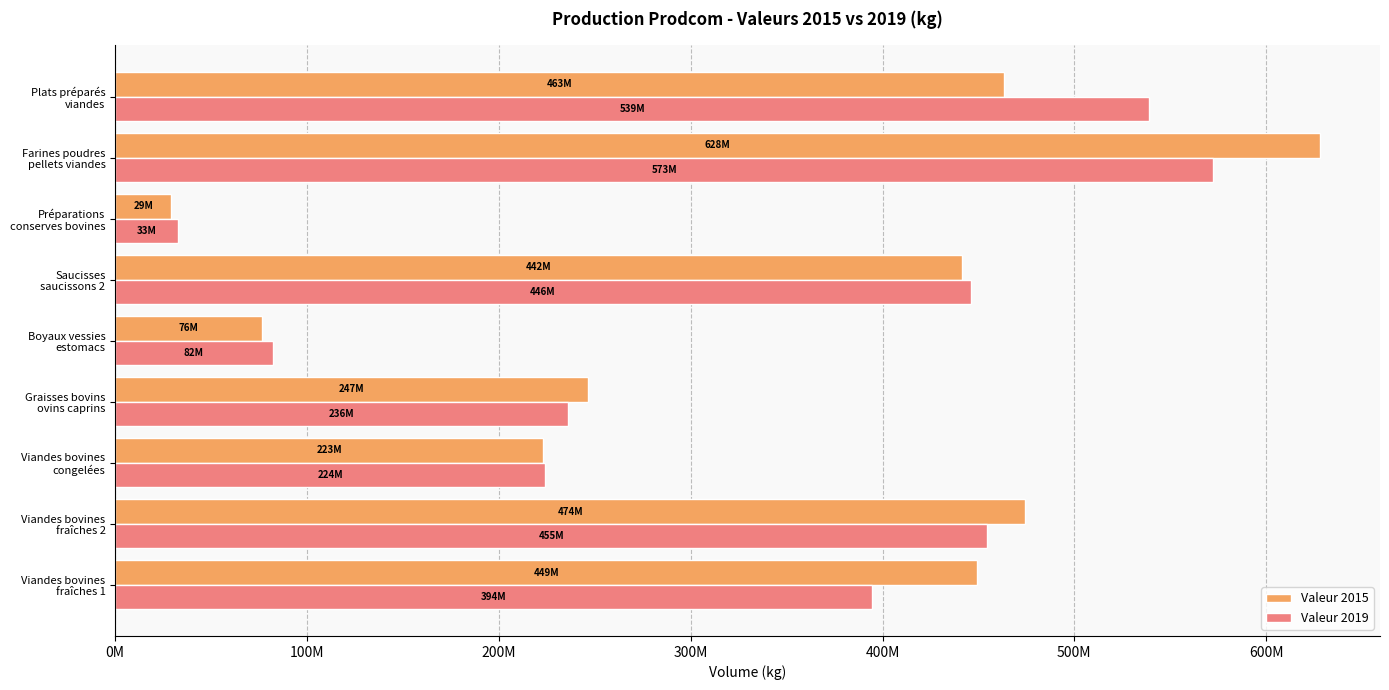

What are all the series names shown in the legend?

Valeur 2015, Valeur 2019